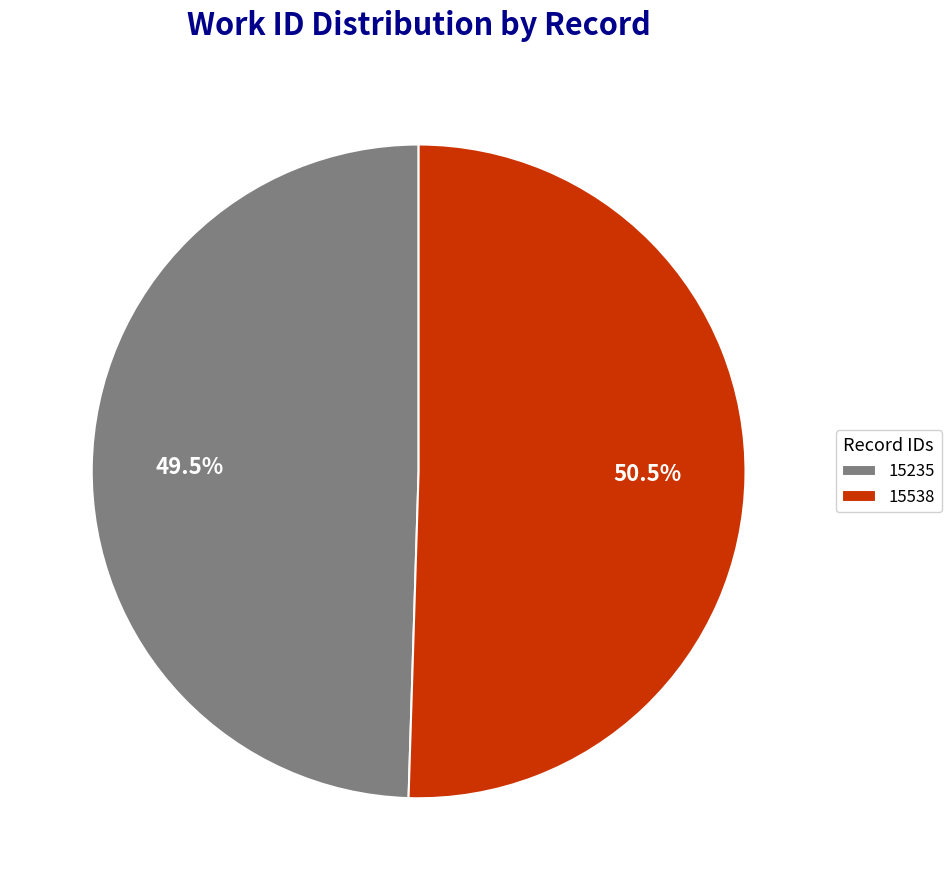

What portion of the pie excludes 15235?

50.5%